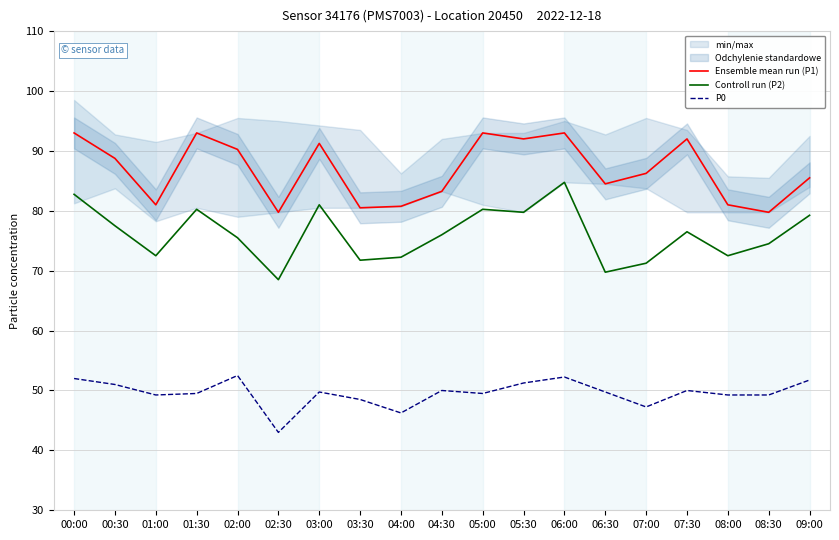

What position from the right is 03:30?

12